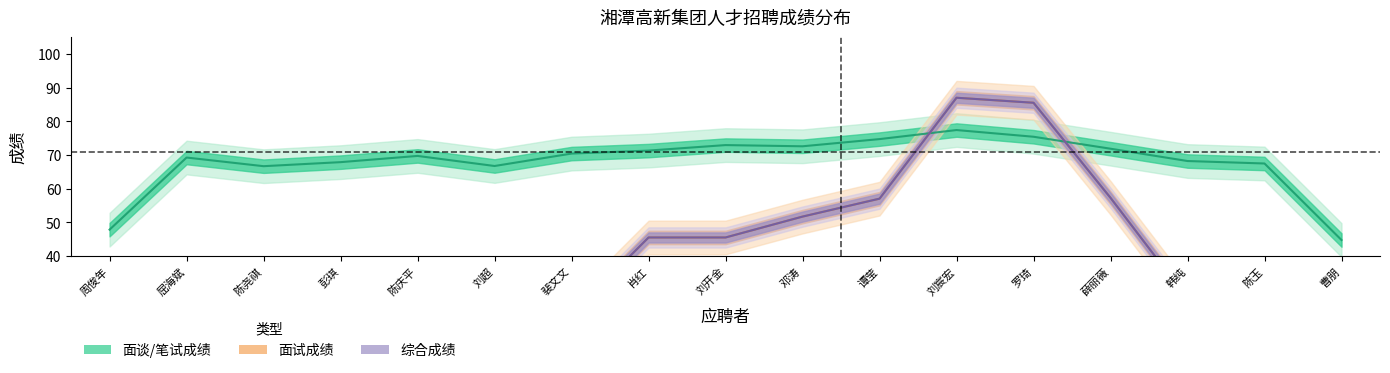

Is the value of 面试成绩 at 陈玉 greater than the value of 面谈/笔试成绩 at 肖红?

No